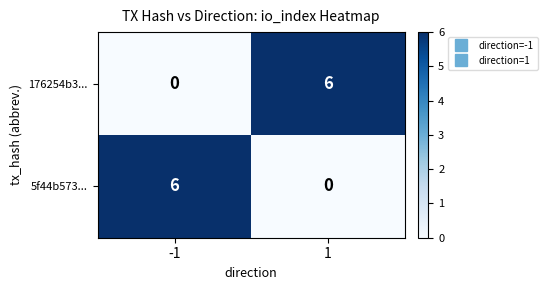

True or false: 176254b3... has a value of 6 at 1.

True